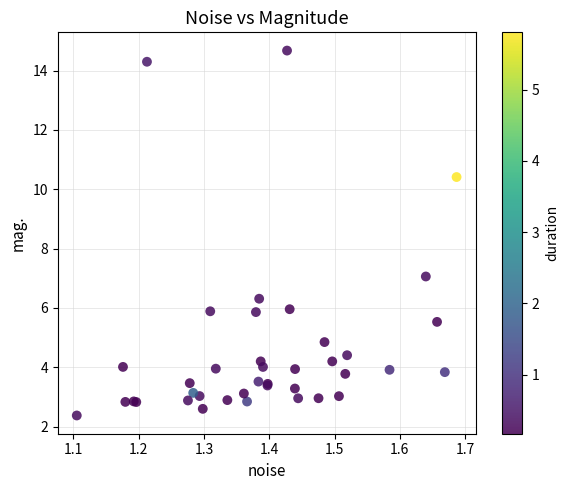

What Y value in the scatter plot is closest to 8?

7.1